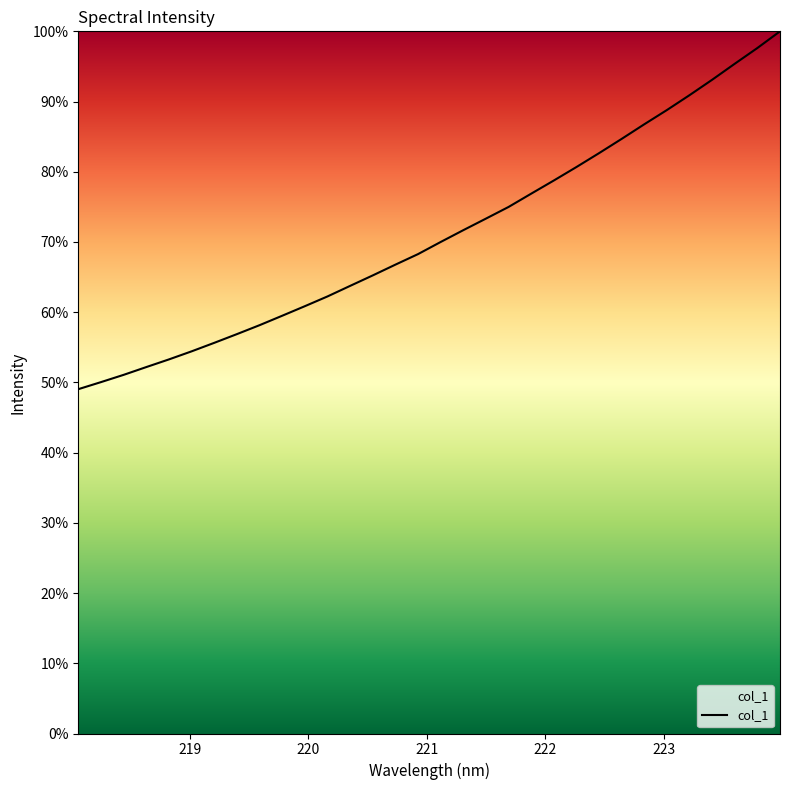

How many categories are shown in the chart?

32